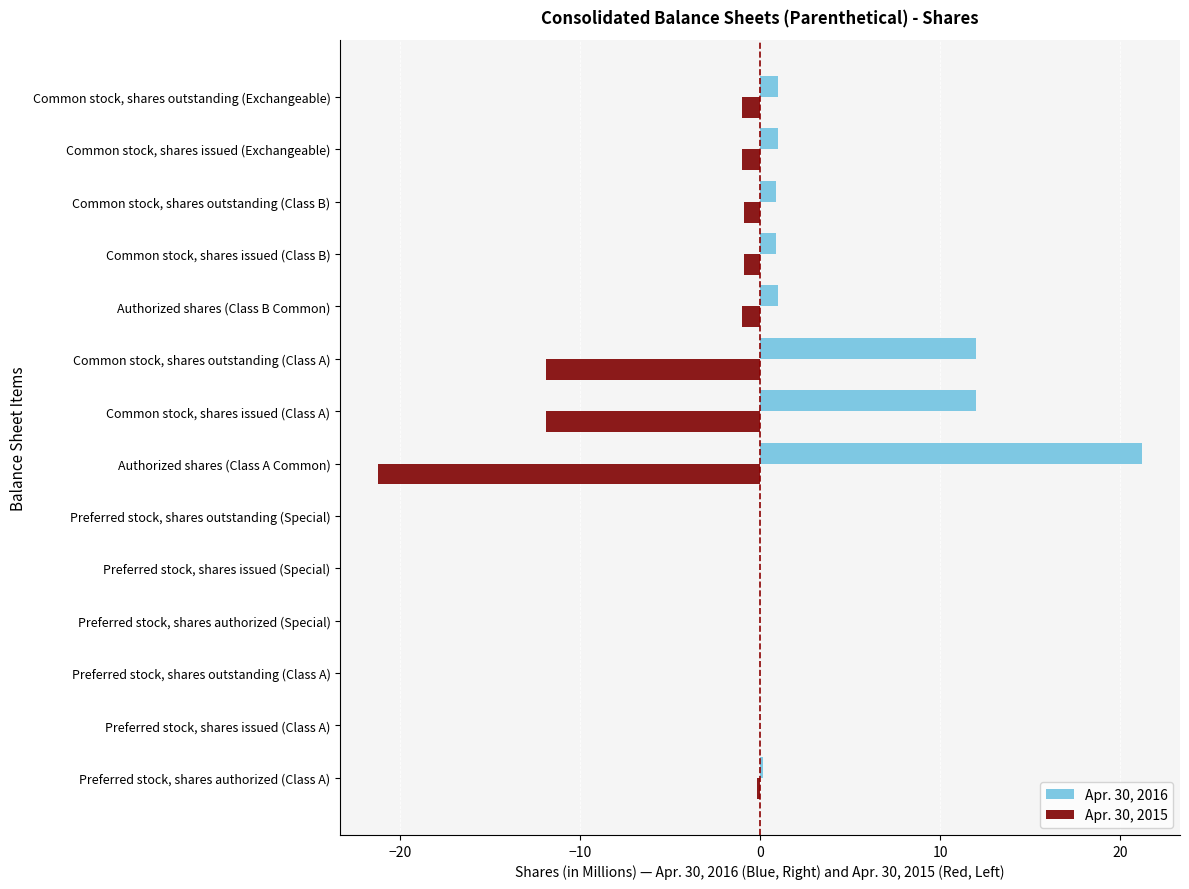

At which category does the chart reach its peak across all series?

Authorized shares (Class A Common)